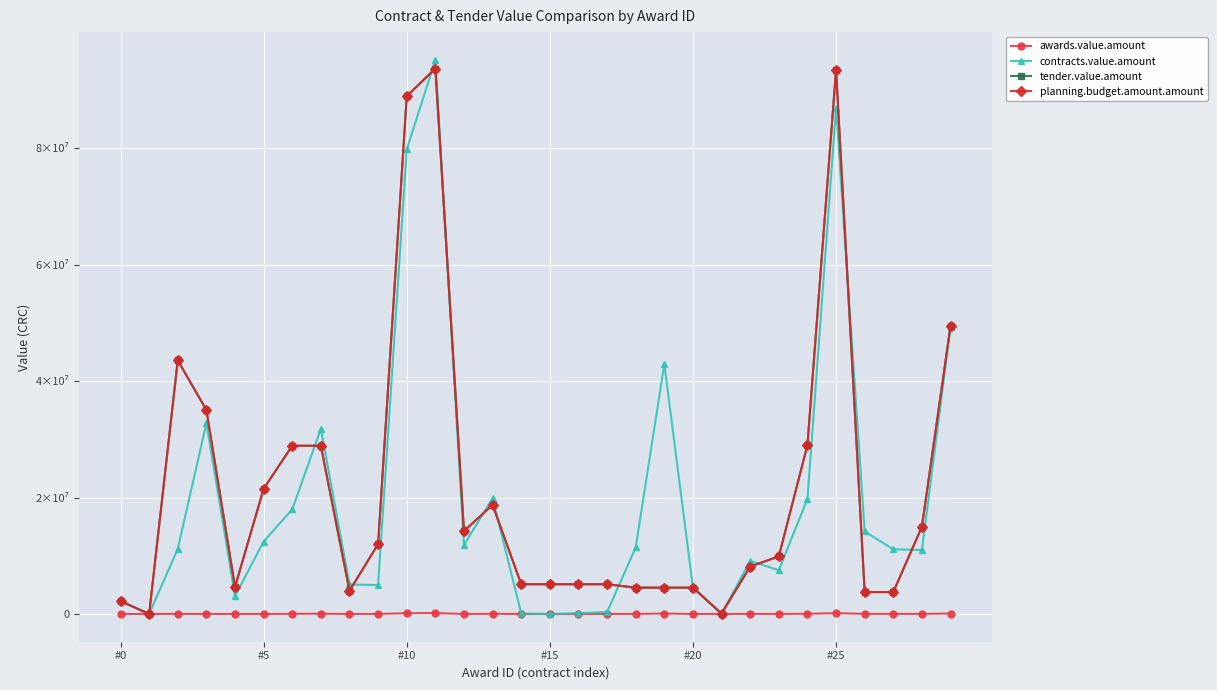

Which series has the largest range (max minus min)?

contracts.value.amount